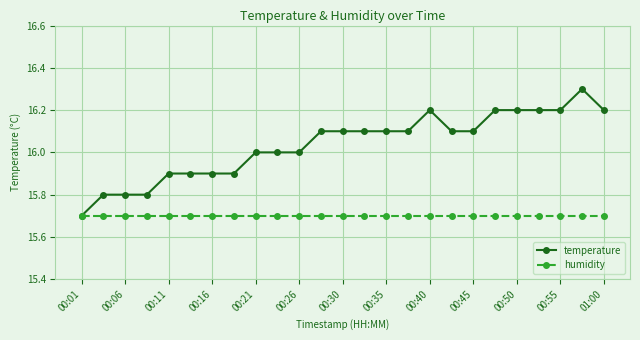

What is the greatest value displayed?

16.3